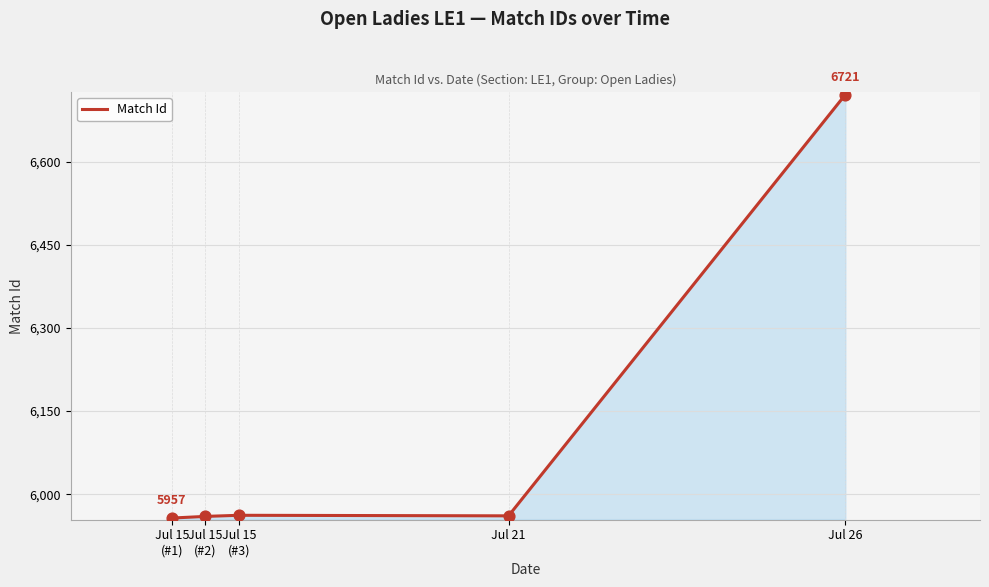

What is the change in value from Jul 15
(#2) to Jul 26?

+761